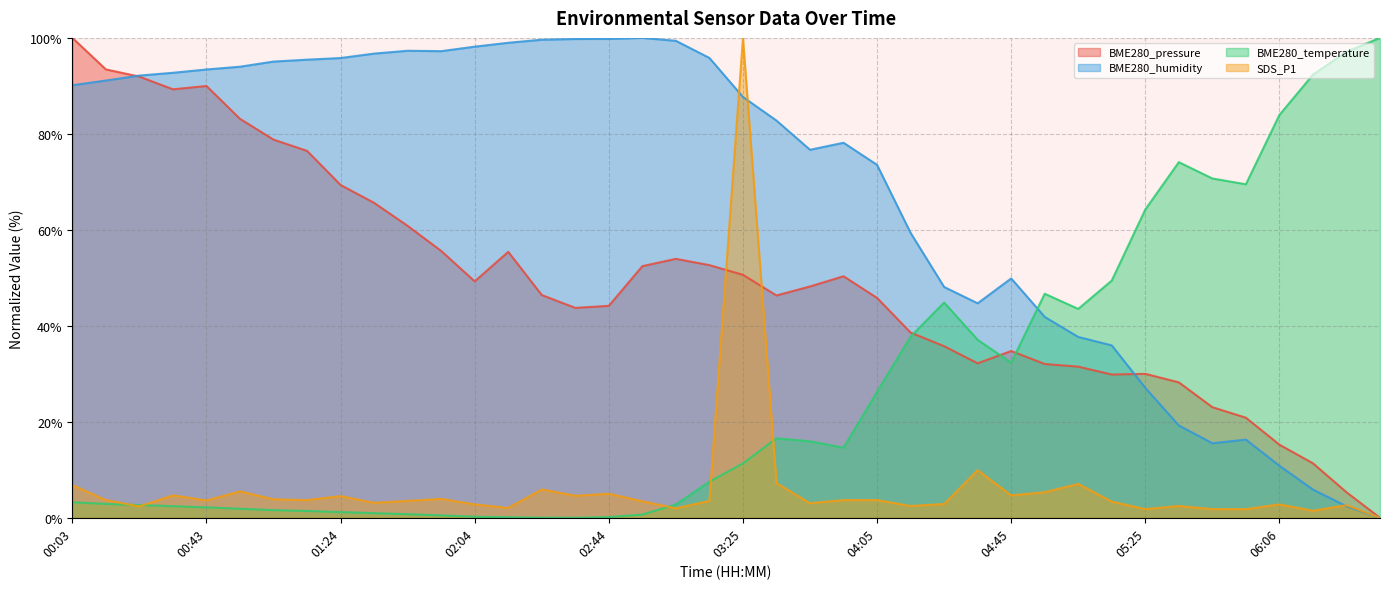

Where is the first local maximum for BME280_humidity?

01:44